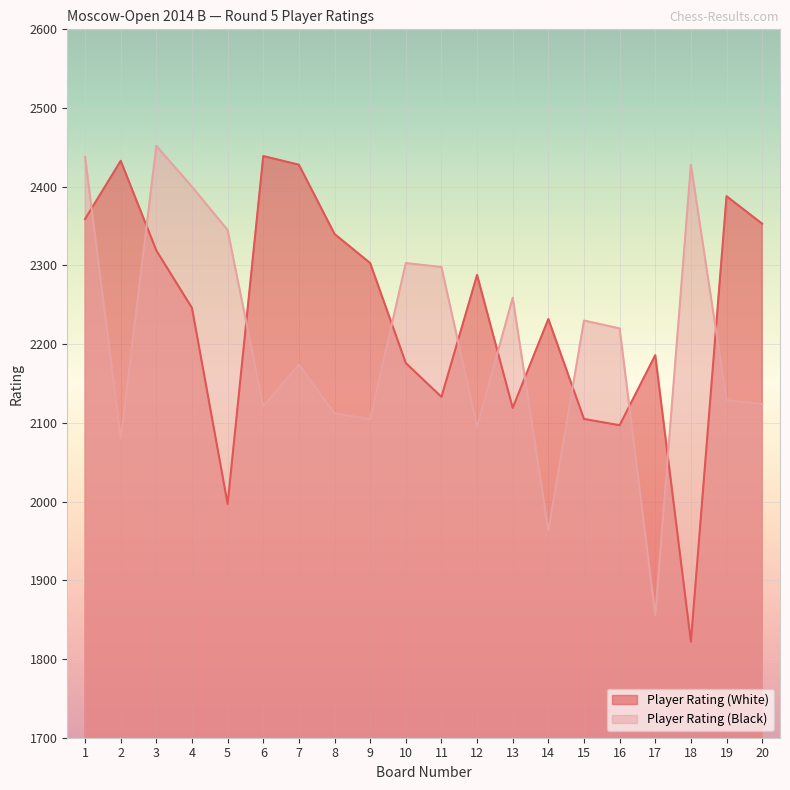

Is the value of Player Rating (Black) at 9 greater than the value of Player Rating (White) at 2?

No